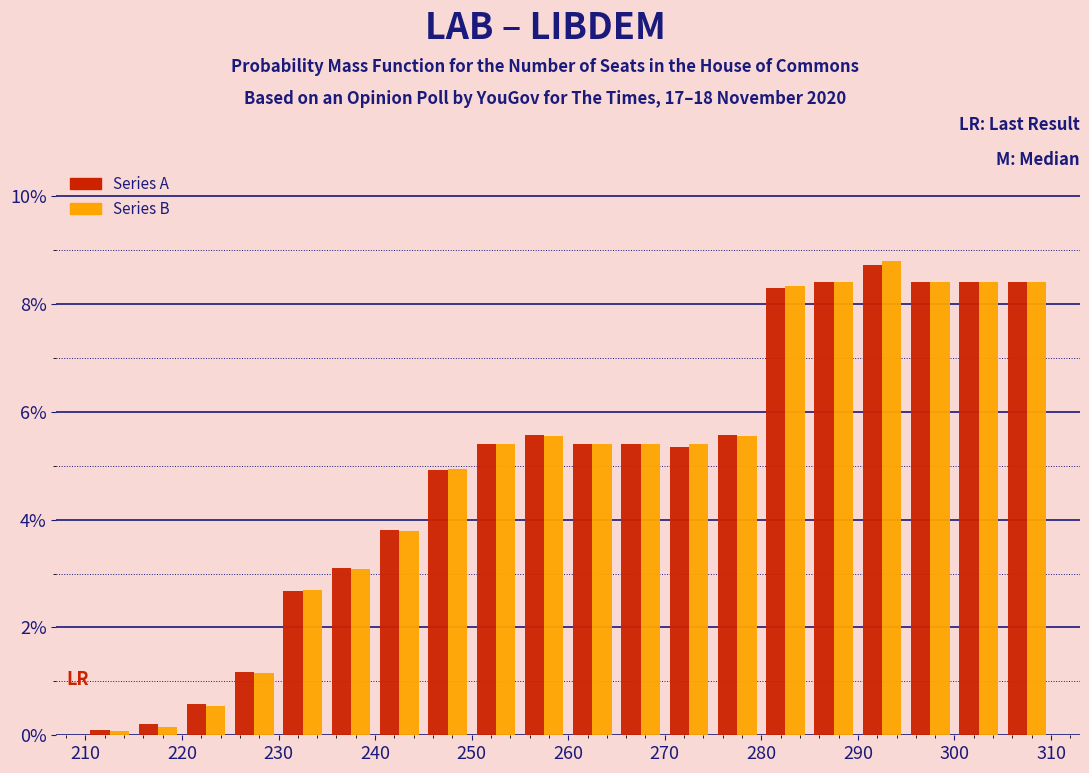

Reading left to right, transcribe this chart: for each range on the x-axis, give the height of each series' bar. The values are not printed on the chart, so give them approximately, as read against the axis.

210 to 215: Series A=under 0.2	Series B=under 0.2
215 to 220: Series A=0.2	Series B=under 0.2
220 to 225: Series A=0.6	Series B=0.6
225 to 230: Series A=1.2	Series B=1.2
230 to 235: Series A=2.6	Series B=2.8
235 to 240: Series A=3.2	Series B=3.0
240 to 245: Series A=3.8	Series B=3.8
245 to 250: Series A=5.0	Series B=5.0
250 to 255: Series A=5.4	Series B=5.4
255 to 260: Series A=5.6	Series B=5.6
260 to 265: Series A=5.4	Series B=5.4
265 to 270: Series A=5.4	Series B=5.4
270 to 275: Series A=5.4	Series B=5.4
275 to 280: Series A=5.6	Series B=5.6
280 to 285: Series A=8.4	Series B=8.4
285 to 290: Series A=8.4	Series B=8.4
290 to 295: Series A=8.8	Series B=8.8
295 to 300: Series A=8.4	Series B=8.4
300 to 305: Series A=8.4	Series B=8.4
305 to 310: Series A=8.4	Series B=8.4